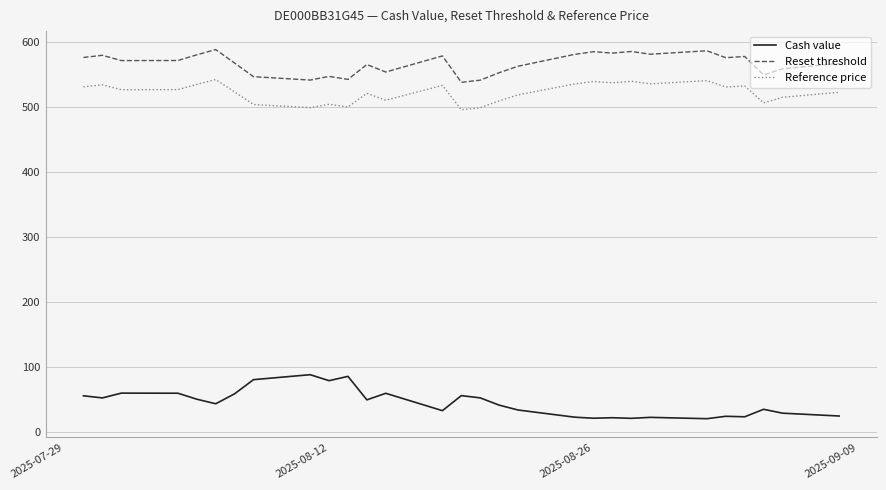

True or false: Reset threshold and Reference price cross at least once.

False